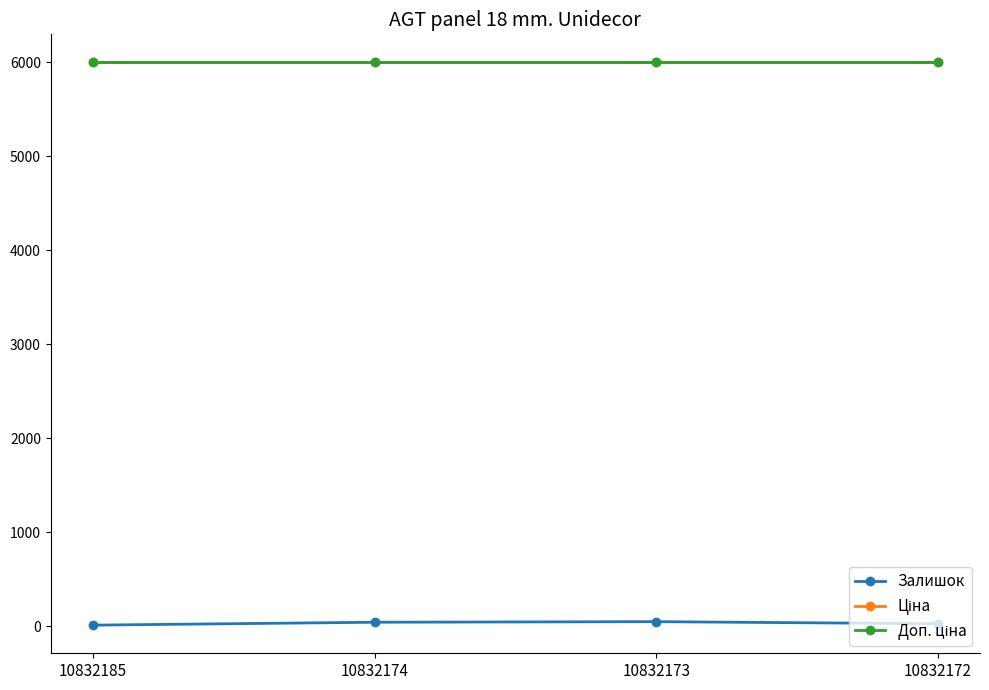

What is the approximate value of Доп. ціна at 10832173?

5996.8